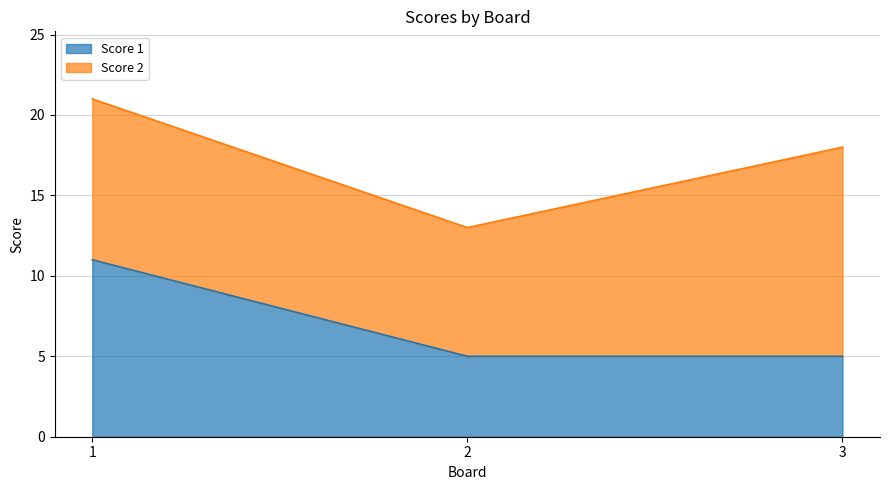

Reading right to left, what are the values for Score 1?

5	5	11